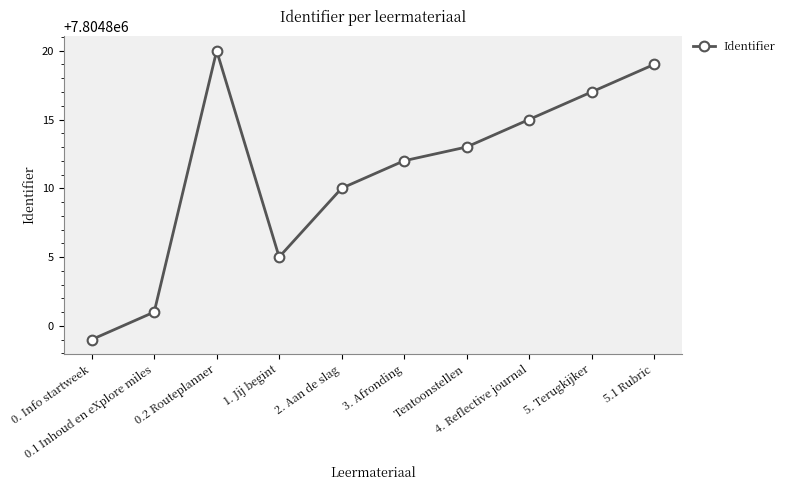

How many points are higher than both their immediate neighbors (excluding endpoints)?

1